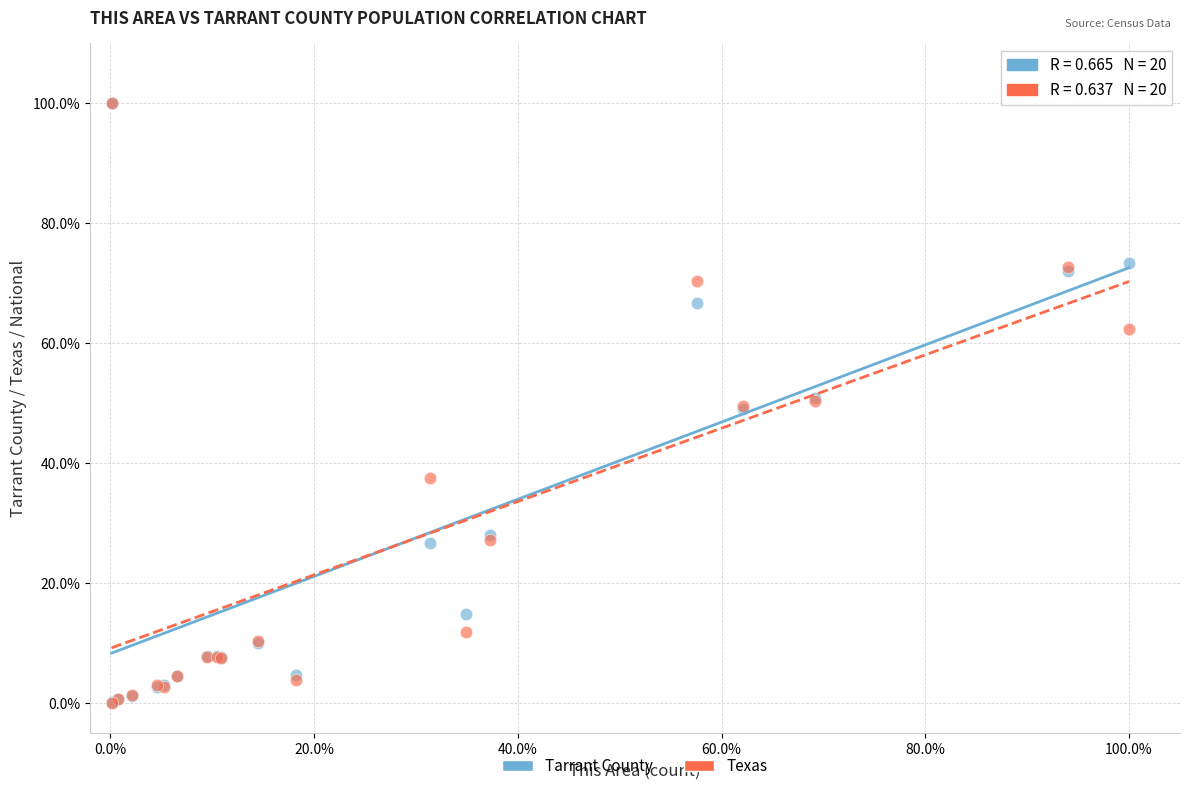

What are all the series names shown in the legend?

Tarrant County, Texas